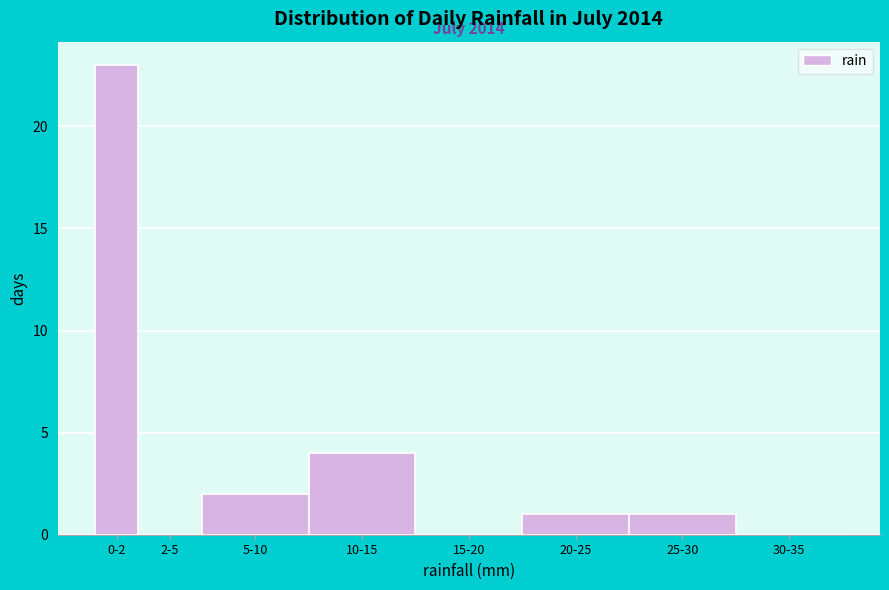

Reading left to right, list all the values displayed in this chart.

0-2=23	2-5=0	5-10=2	10-15=4	15-20=0	20-25=1	25-30=1	30-35=0